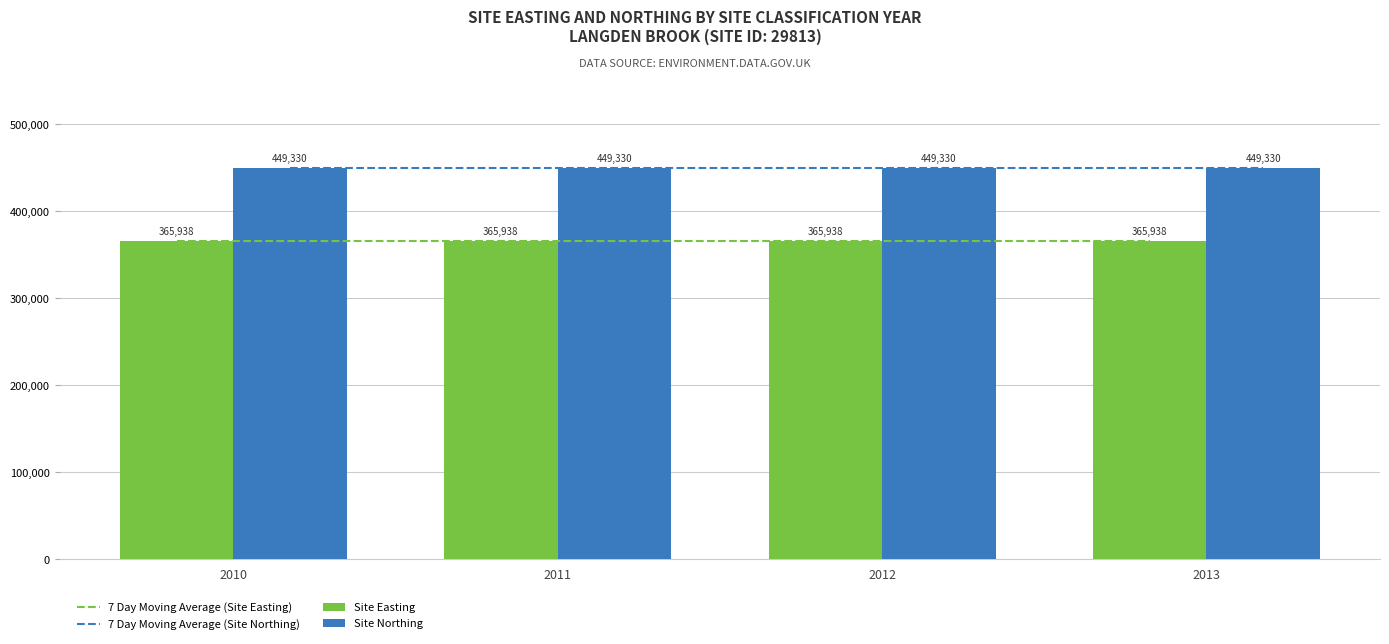

What is the average value of the Site Northing series?

449330